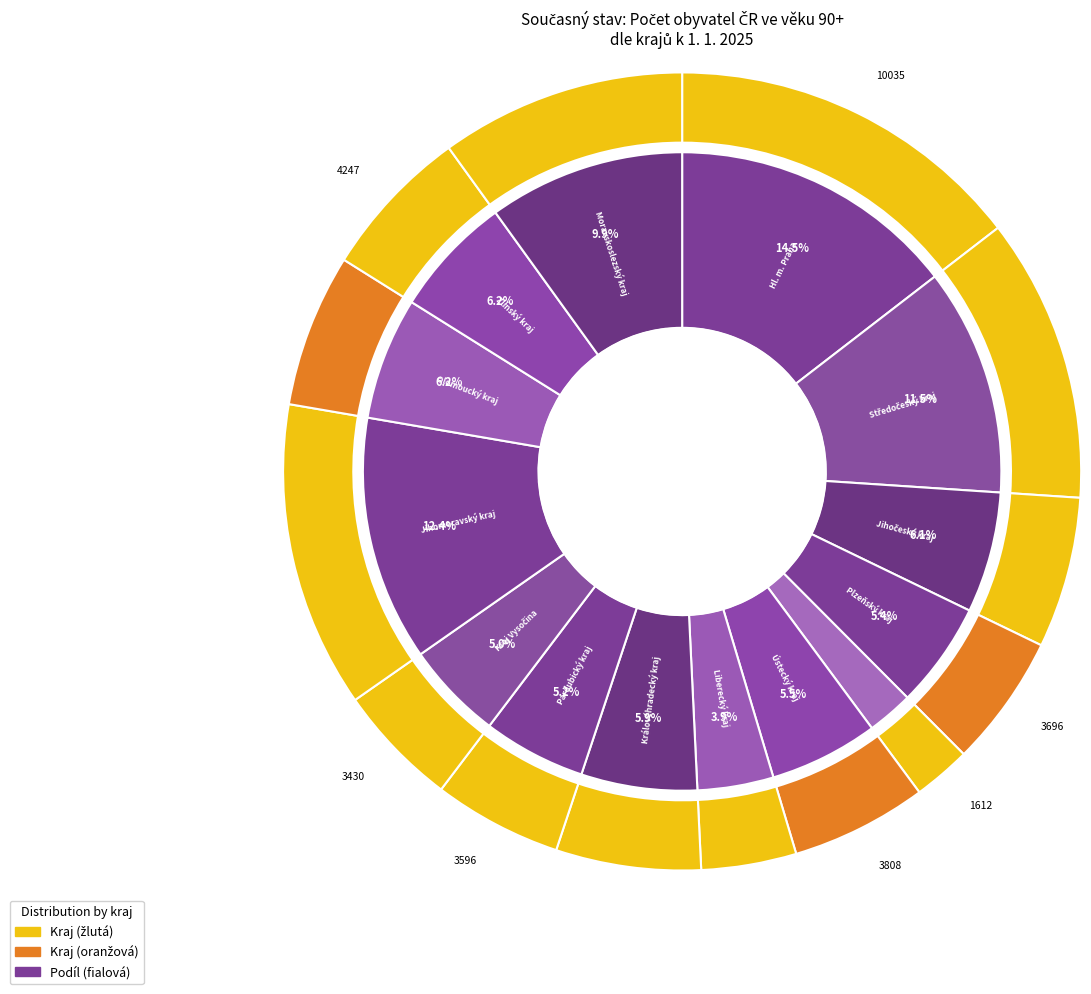

Which has a higher value, Středočeský kraj or Hl. m. Praha?

Hl. m. Praha